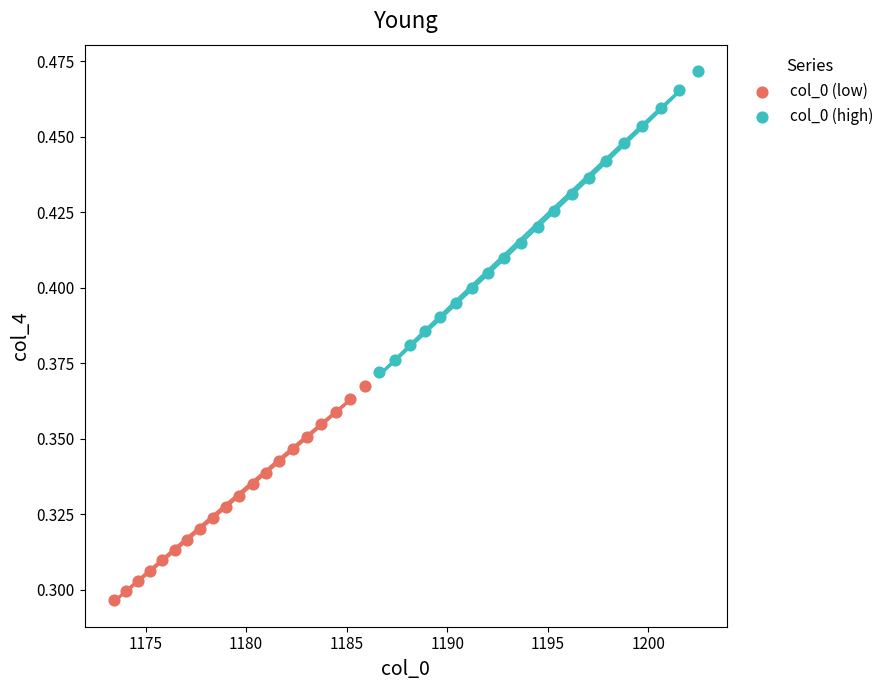

Which series contains the lowest Y value?

col_0 (low)